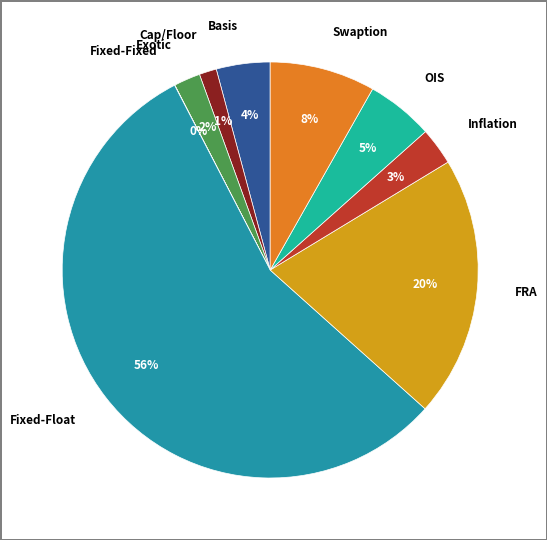

Between Basis and OIS, which is larger?

OIS